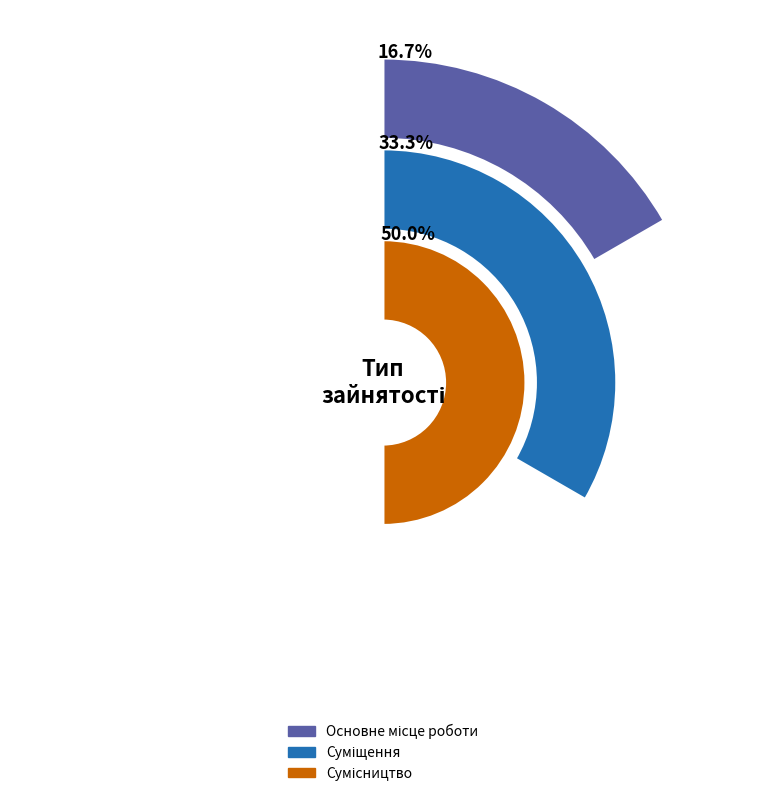

Is it true that Основне місце роботи is 22% of the pie?

False